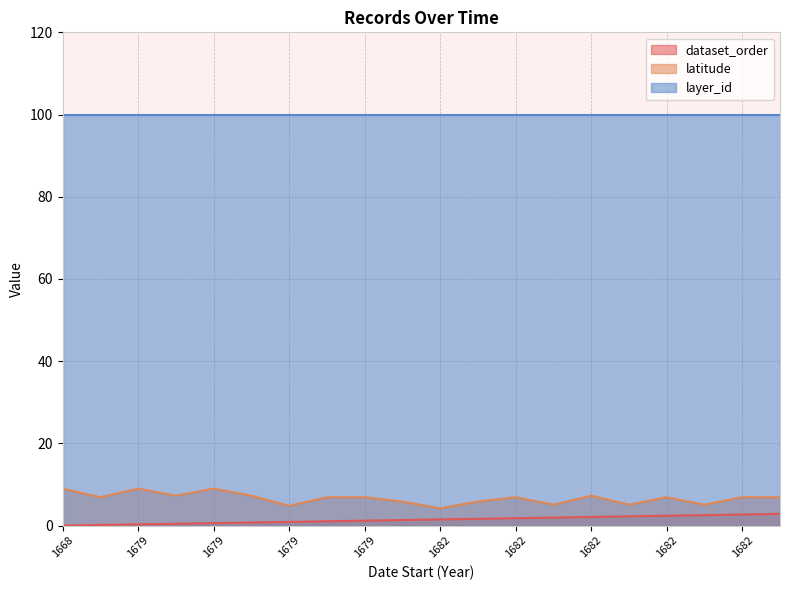

How many series are shown in this chart?

3